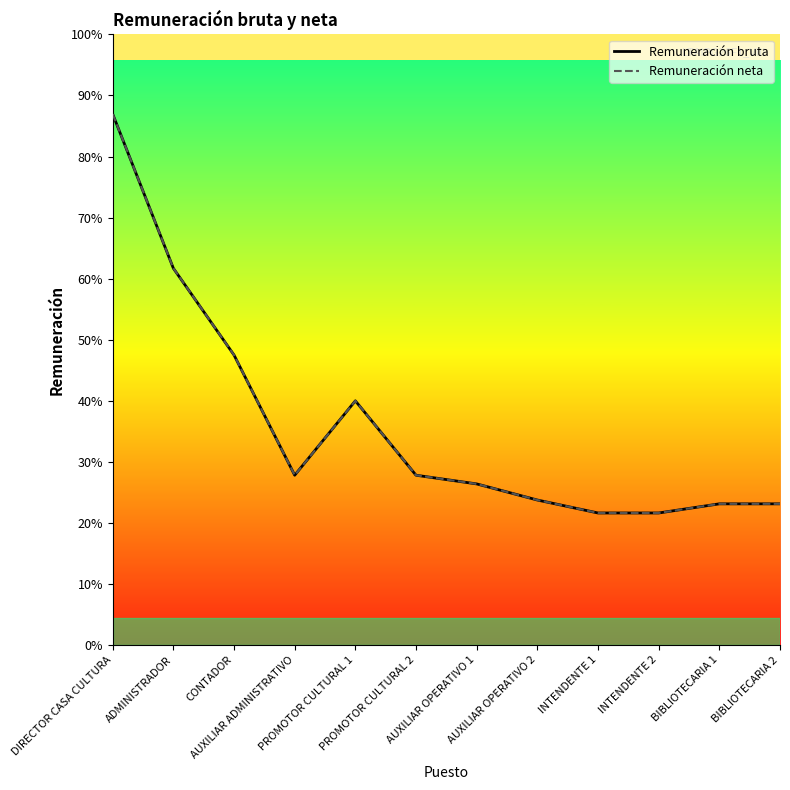

What is the difference between the maximum and second lowest values in the Remuneración neta series?

15892